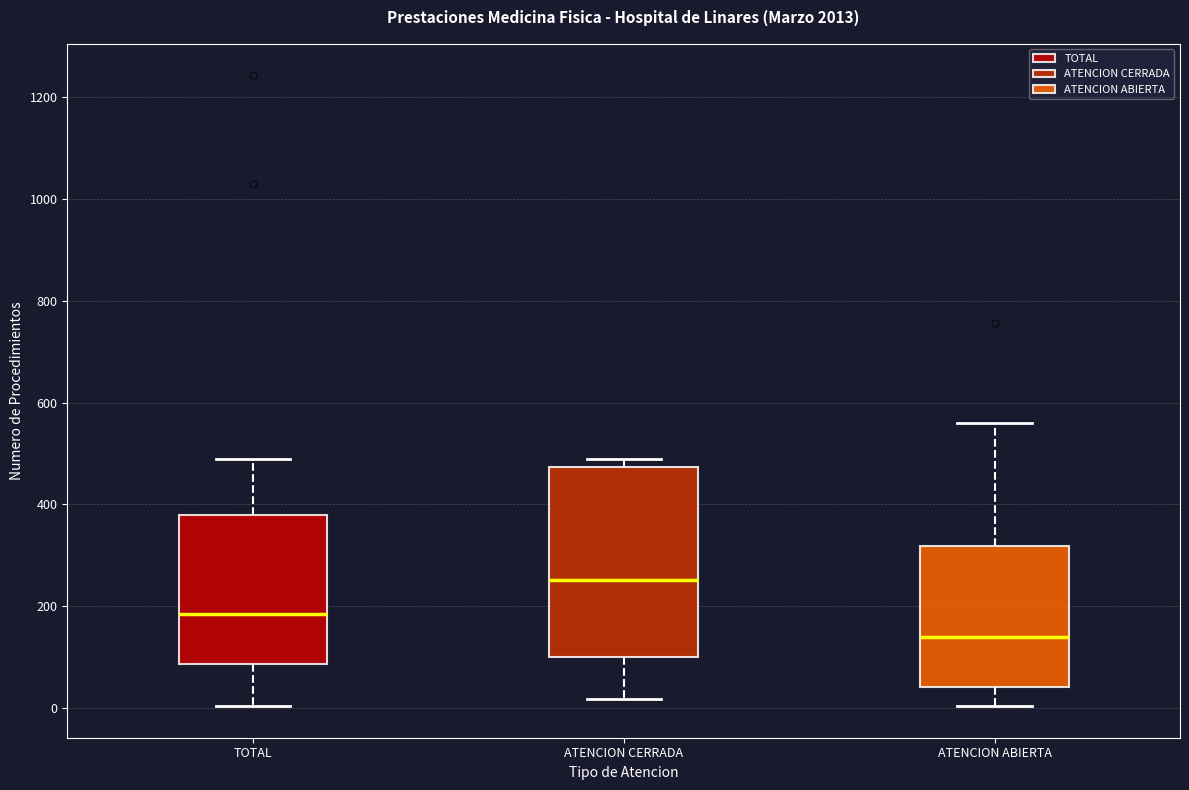

Reading left to right, read every box against the y-axis: the position of its median line, the range the box covers, and the ends of its whiskers. The values are not printed on the chart, so give them approximately, as read against the axis.

TOTAL: median 180, box 80 to 380, whiskers 0 to 500
ATENCION CERRADA: median 260, box 100 to 480, whiskers 20 to 500
ATENCION ABIERTA: median 140, box 40 to 320, whiskers 0 to 560